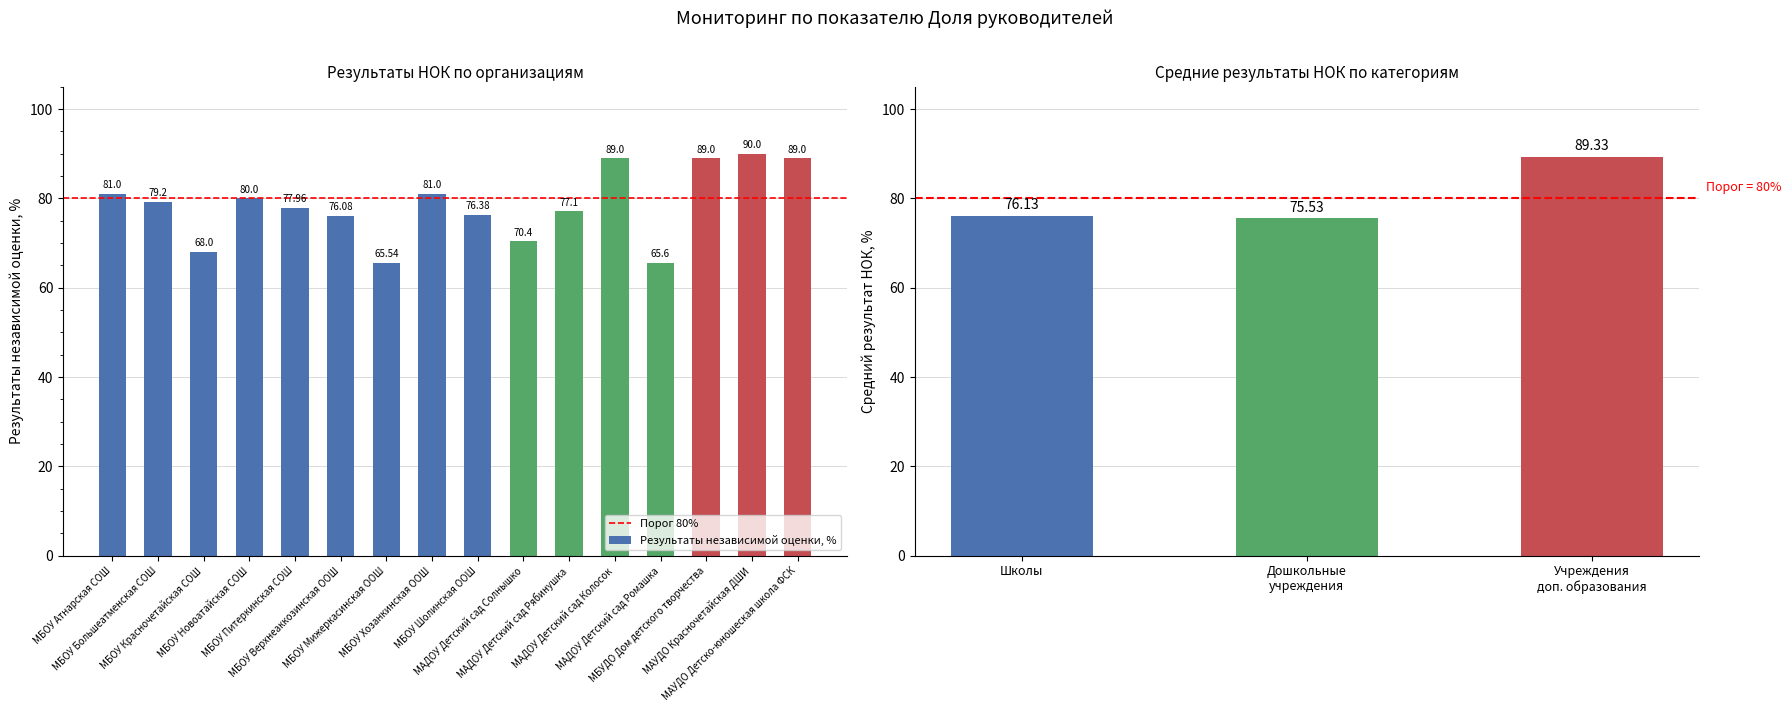

Rank the categories by value from lowest to highest.

МБОУ Мижеркасинская ООШ, МАДОУ Детский сад Ромашка, МБОУ Красночетайская СОШ, МАДОУ Детский сад Солнышко, МБОУ Верхнеаккозинская ООШ, МБОУ Шолинская ООШ, МАДОУ Детский сад Рябинушка, МБОУ Питеркинская СОШ, МБОУ Большеатменская СОШ, МБОУ Новоатайская СОШ, МБОУ Атнарская СОШ, МБОУ Хозанкинская ООШ, МАДОУ Детский сад Колосок, МБУДО Дом детского творчества, МАУДО Детско-юношеская школа ФСК, МАУДО Красночетайская ДШИ